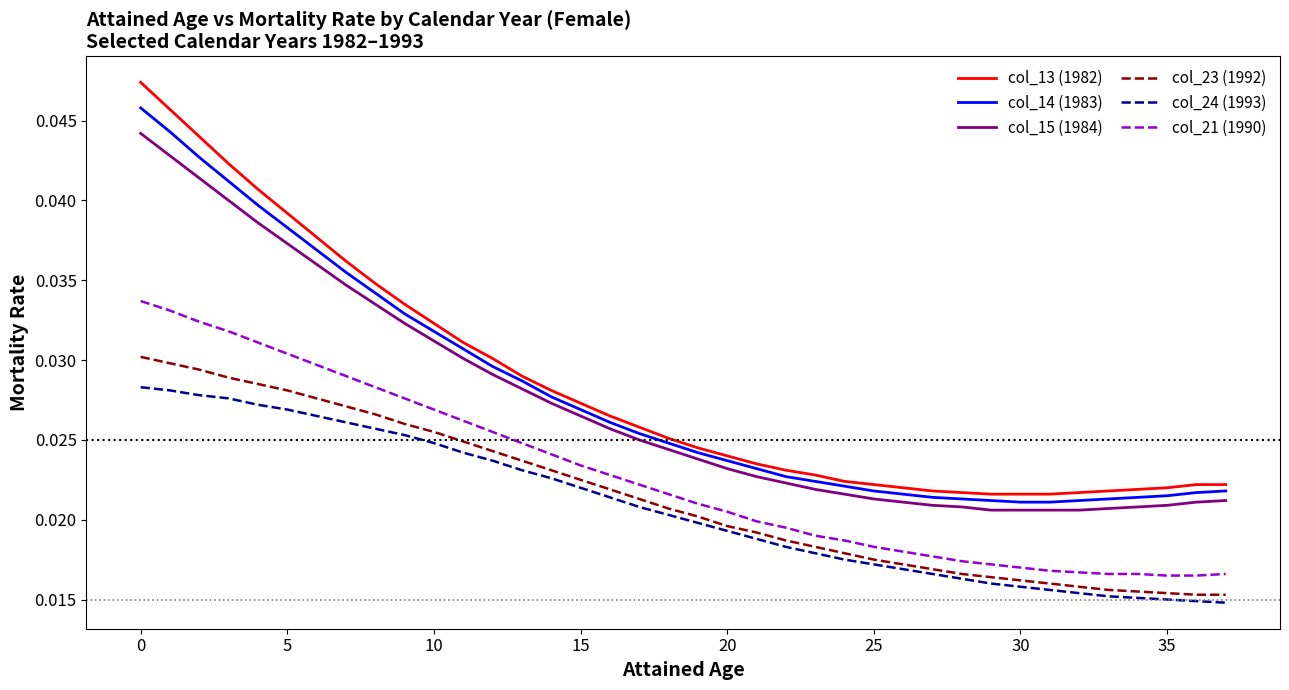

At how many categories does at least one series exceed 0?

38